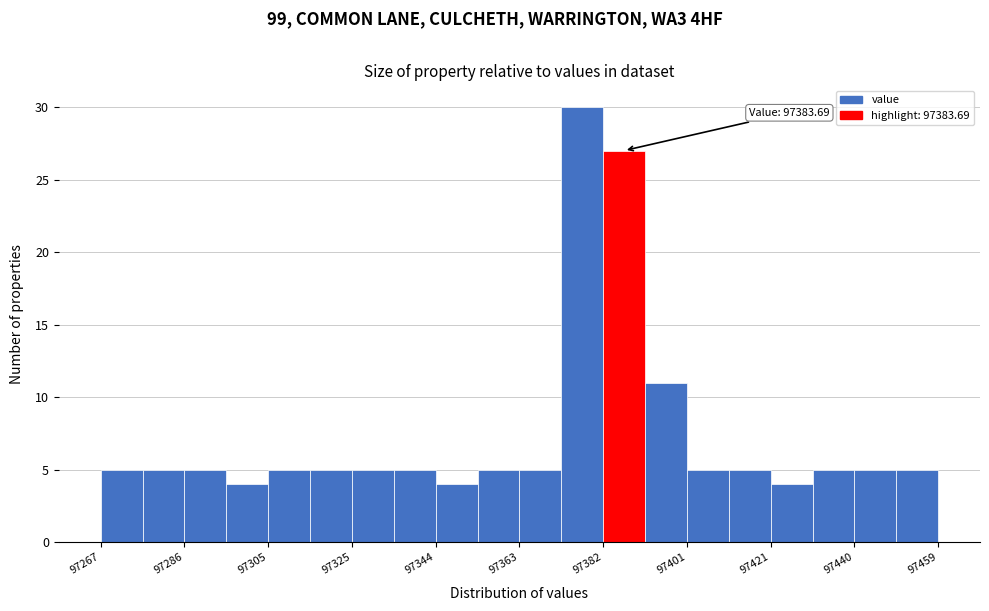

Which range on the x-axis has the tallest bar?

97374 to 97382